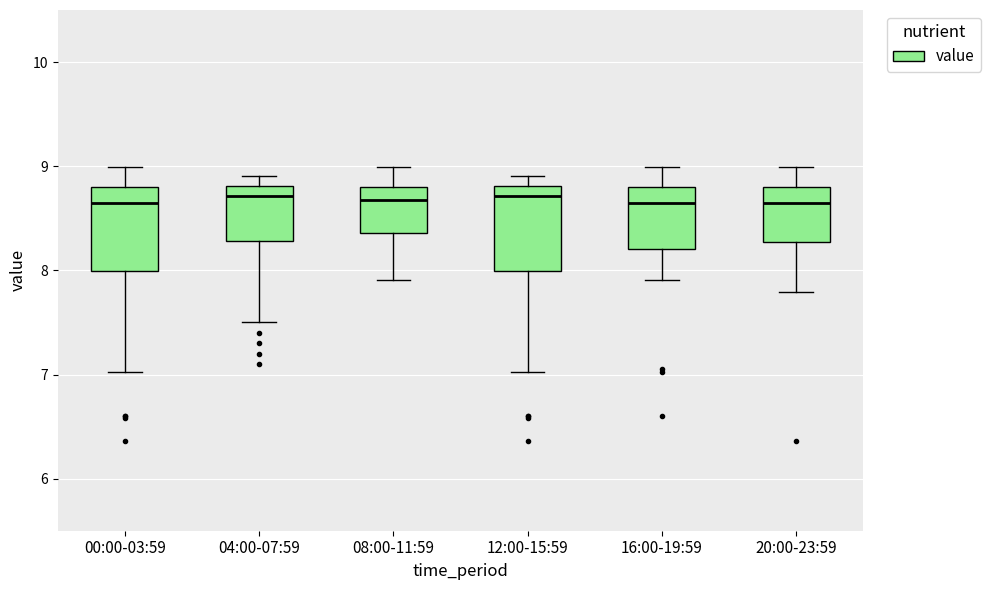

Reading left to right, transcribe this box plot: for each box, give where its median line is, the range the box spans, and where its two whiskers end, as read against the y-axis. The values are not printed on the chart, so give them approximately, as read against the axis.

00:00-03:59: median 8.7, box 8.0 to 8.8, whiskers 7.0 to 9.0
04:00-07:59: median 8.7, box 8.3 to 8.8, whiskers 7.5 to 8.9
08:00-11:59: median 8.7, box 8.4 to 8.8, whiskers 7.9 to 9.0
12:00-15:59: median 8.7, box 8.0 to 8.8, whiskers 7.0 to 8.9
16:00-19:59: median 8.7, box 8.2 to 8.8, whiskers 7.9 to 9.0
20:00-23:59: median 8.7, box 8.3 to 8.8, whiskers 7.8 to 9.0